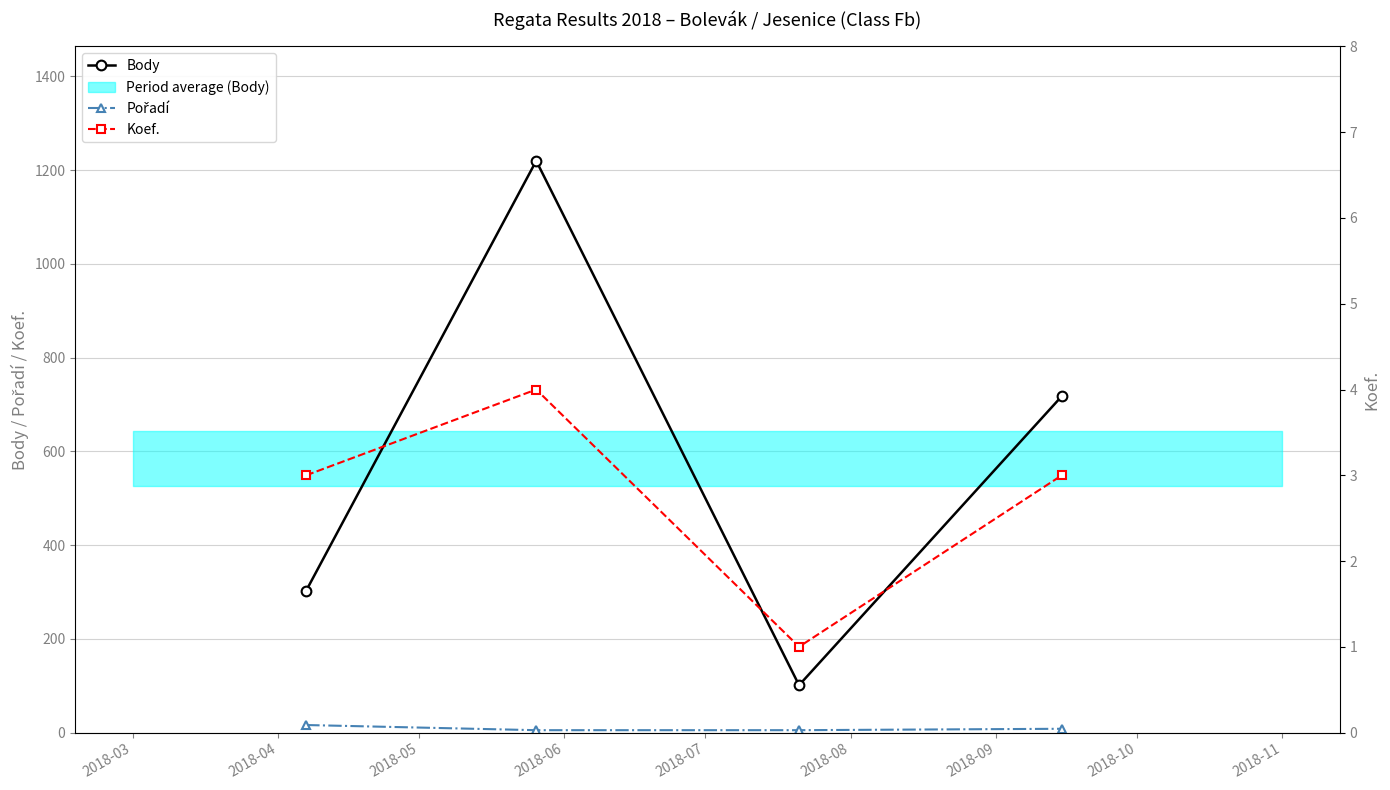

What is the difference between the maximum and minimum values in the Pořadí series?

11